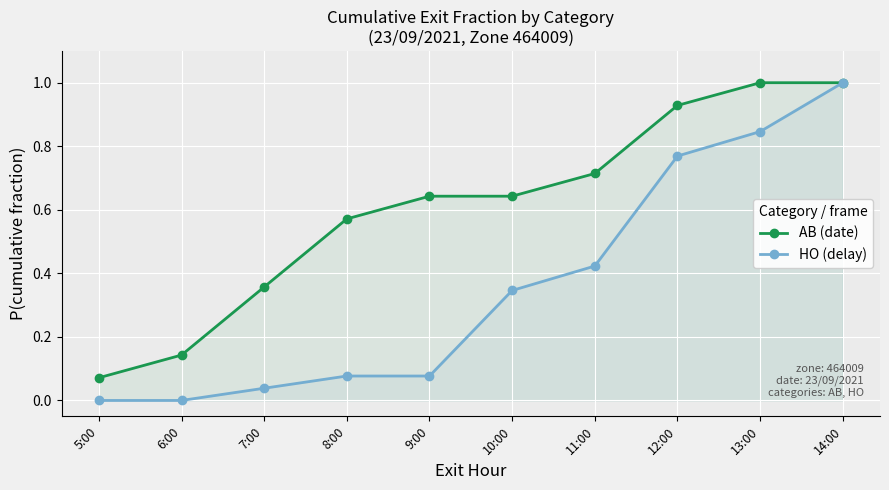

What is the label of the 1st point from the left?

5:00